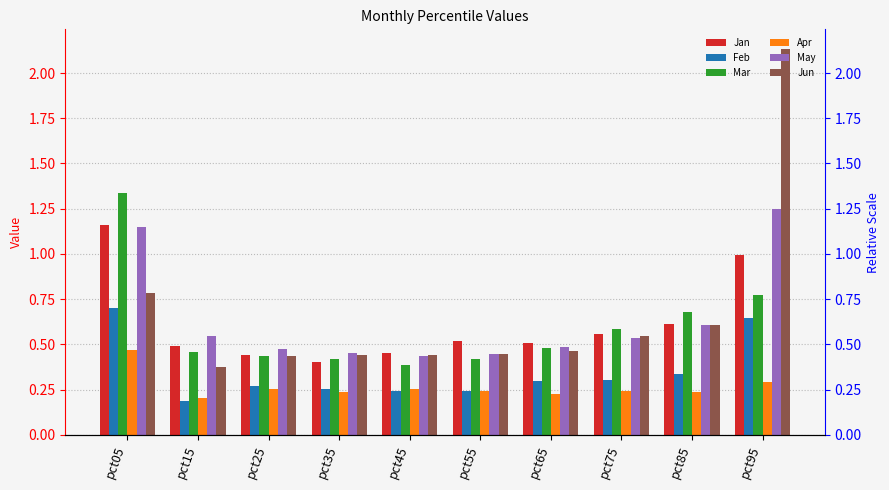

What is the lowest value of the Apr series?

0.2